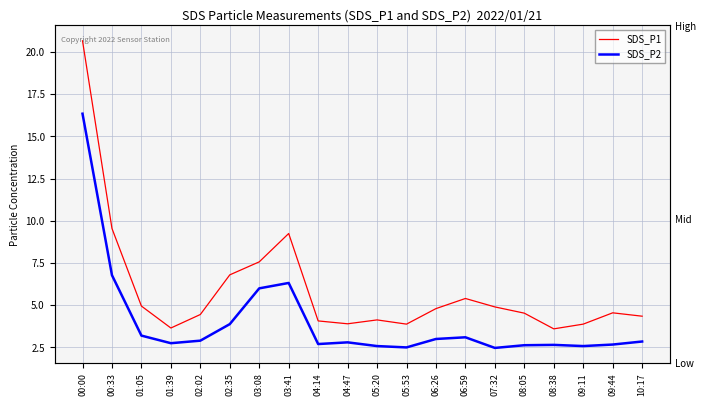

What position from the right is 00:33?

19